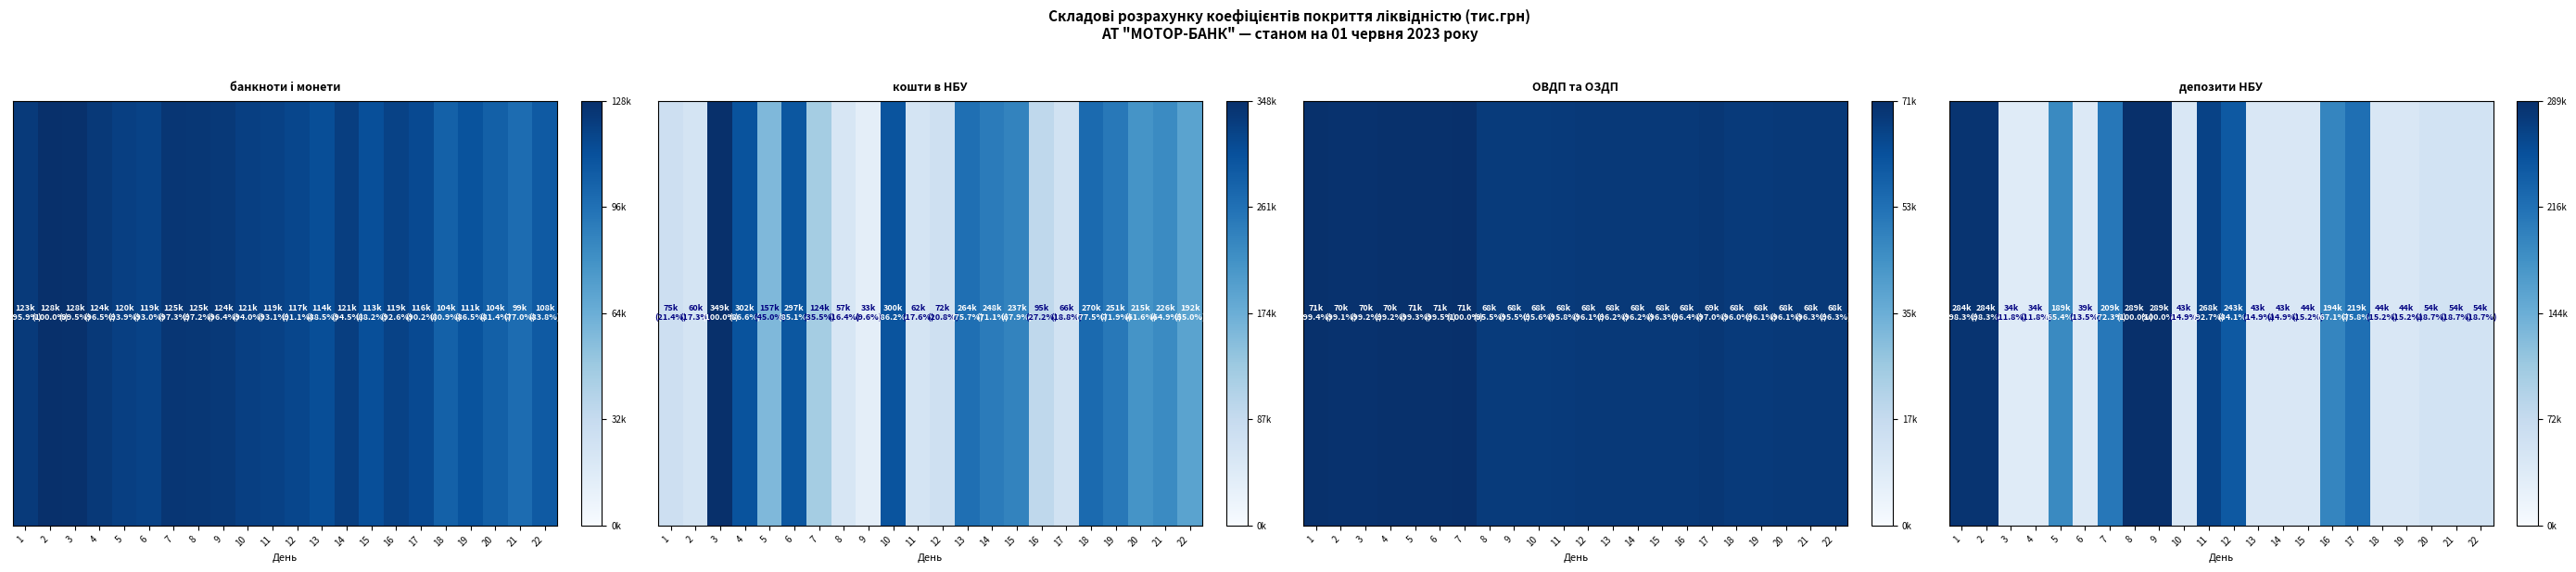

Is it true that the value at 6 is 0.1?

False